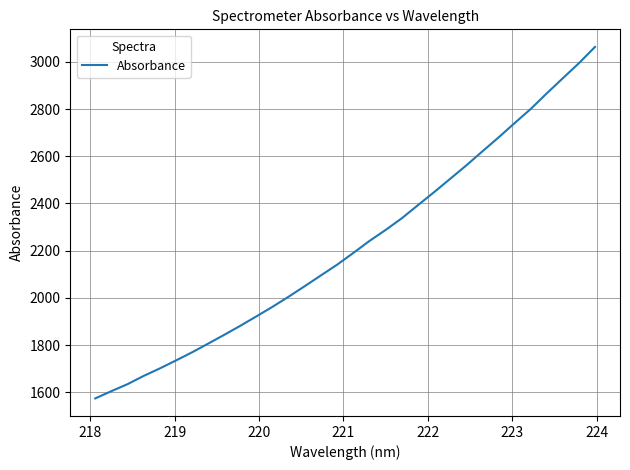

What is the maximum value shown in the chart?

3063.1